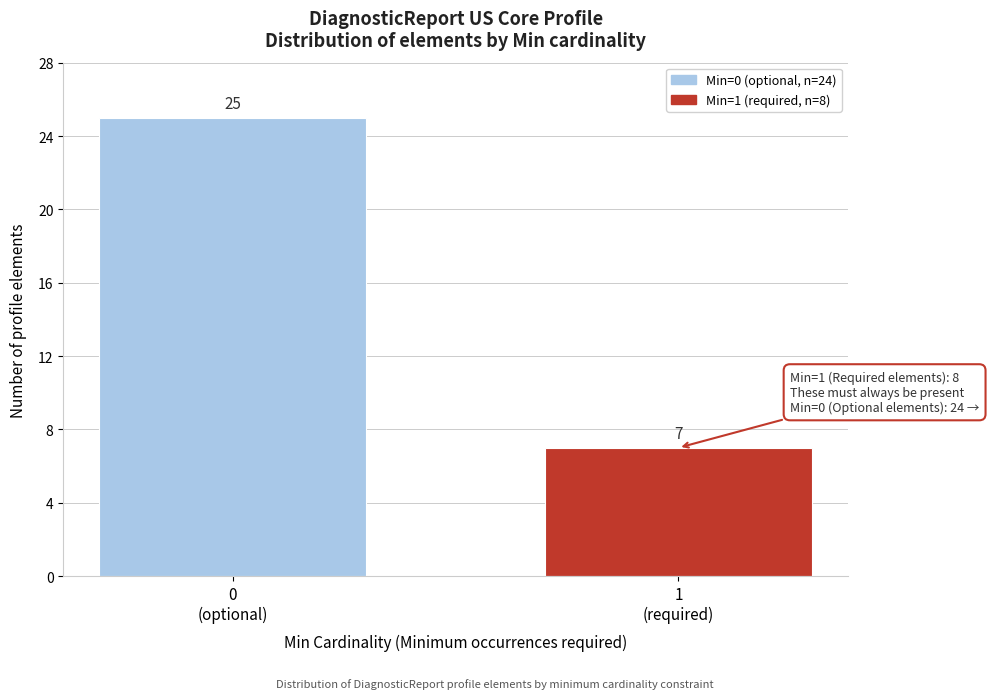

Reading left to right, transcribe all the data shown in this chart.

25	7